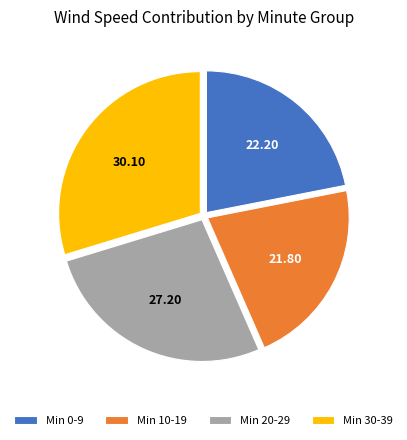

Do Min 0-9 and Min 30-39 together represent more than half of the pie?

Yes